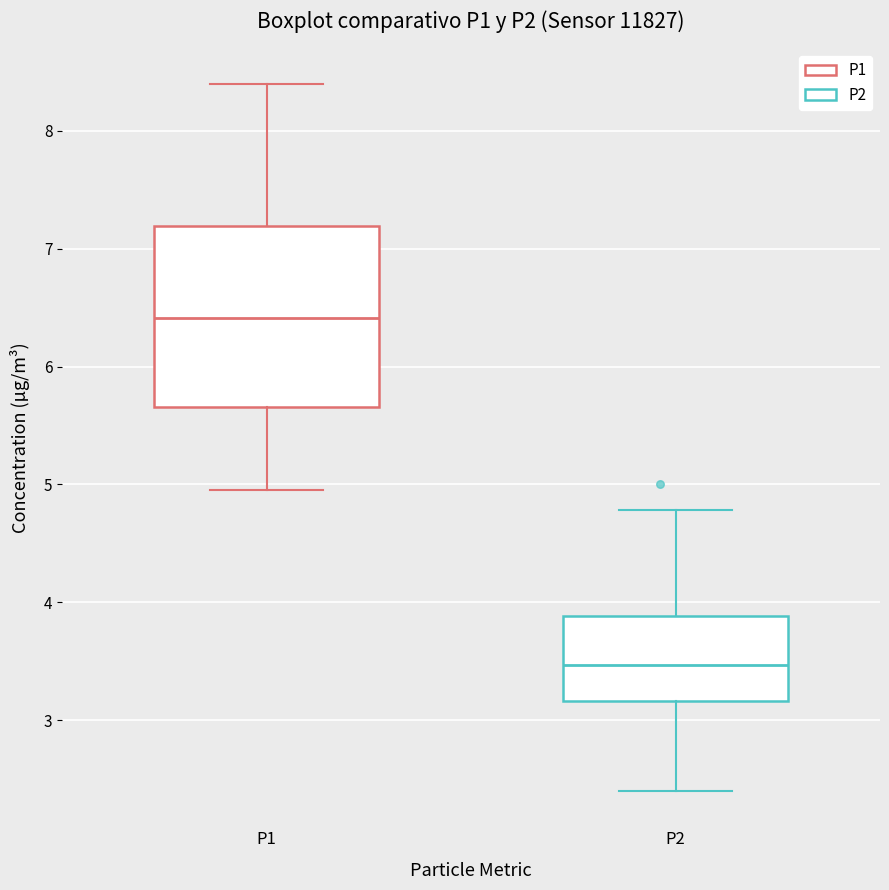

Comparing the boxes themselves (not the whiskers), which one is the tallest?

P1